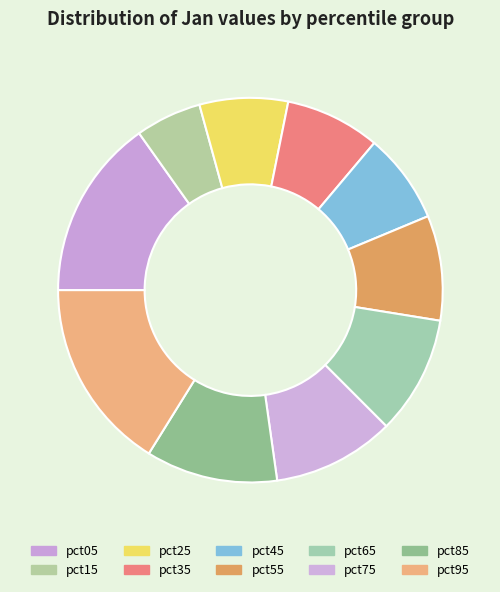

Is it true that pct15 is 16% of the pie?

False